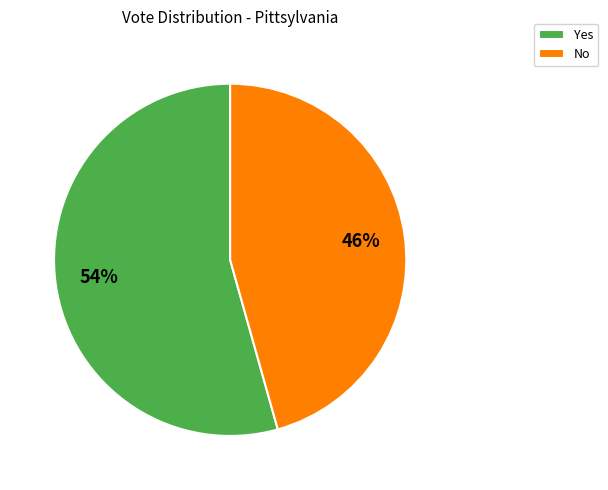

To the nearest percent, what portion does Yes represent?

54%